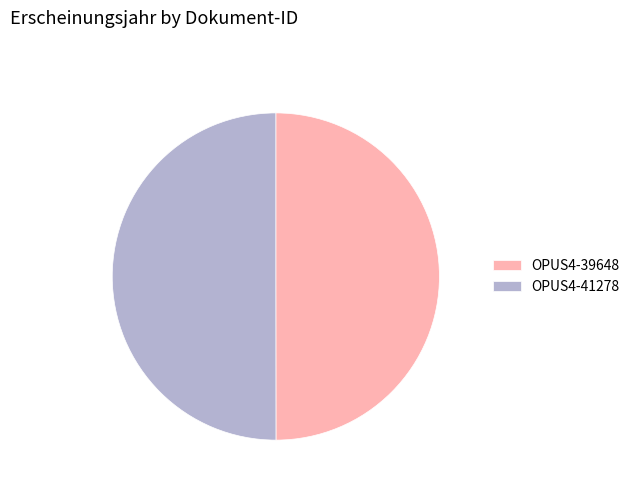

The OPUS4-39648 slice represents 50% of the pie. True or false?

True